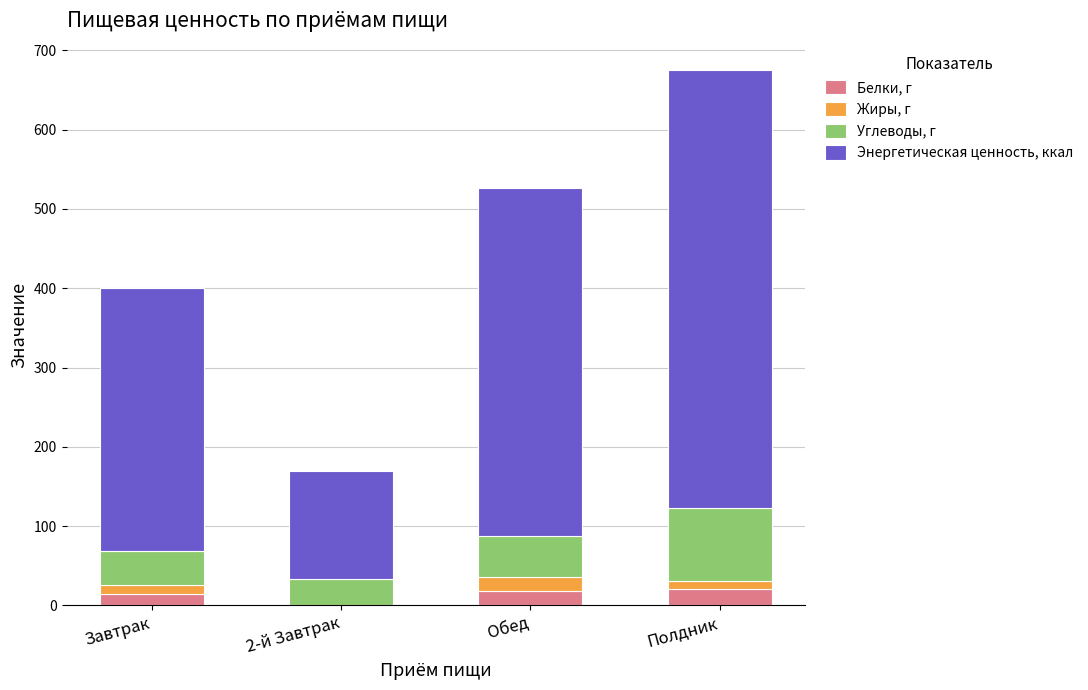

What is the maximum value for Белки, г?

20.7